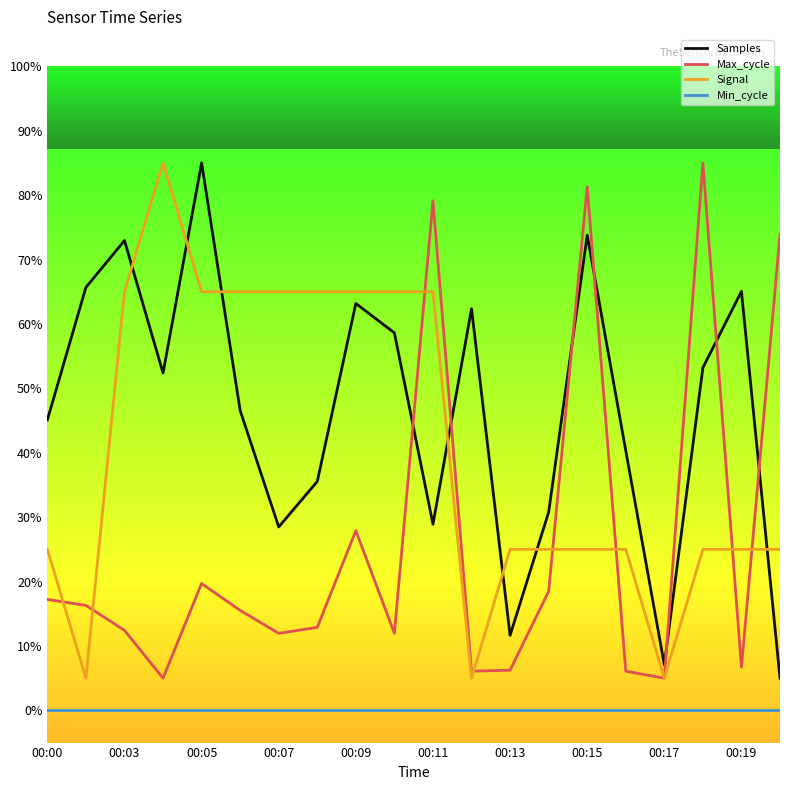

What is the highest value of the Max_cycle series?

85.0